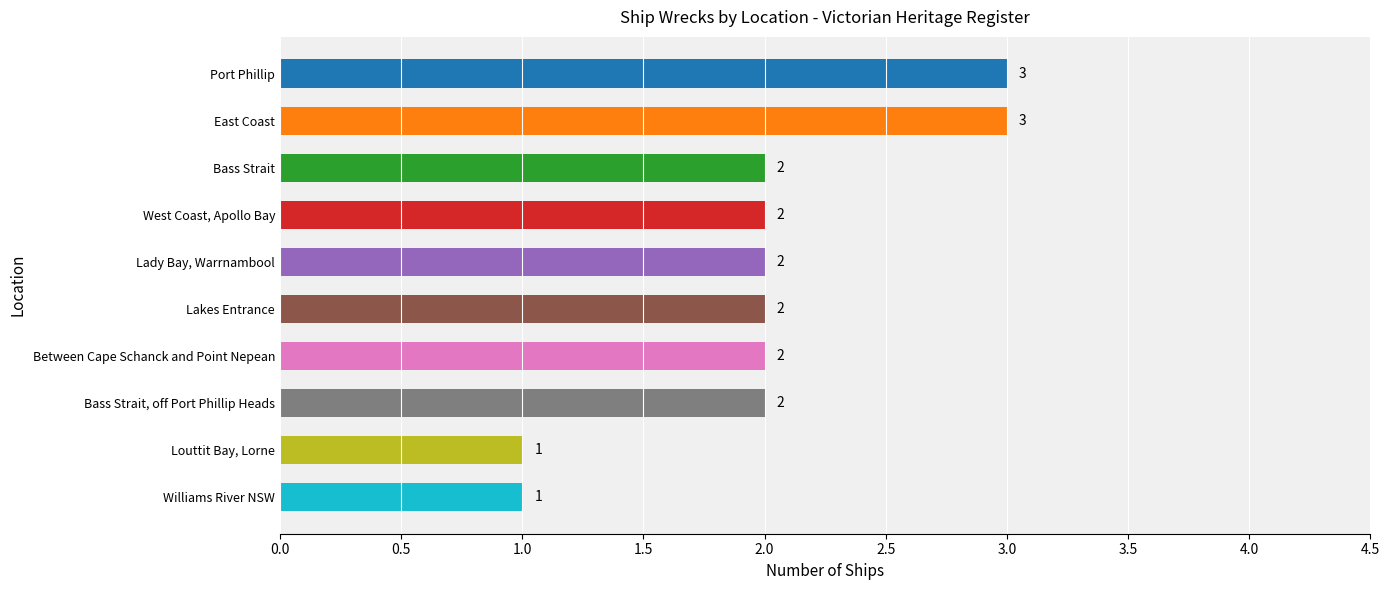

Reading top to bottom, list all the values displayed in this chart.

Port Phillip=3	East Coast=3	Bass Strait=2	West Coast, Apollo Bay=2	Lady Bay, Warrnambool=2	Lakes Entrance=2	Between Cape Schanck and Point Nepean=2	Bass Strait, off Port Phillip Heads=2	Louttit Bay, Lorne=1	Williams River NSW=1